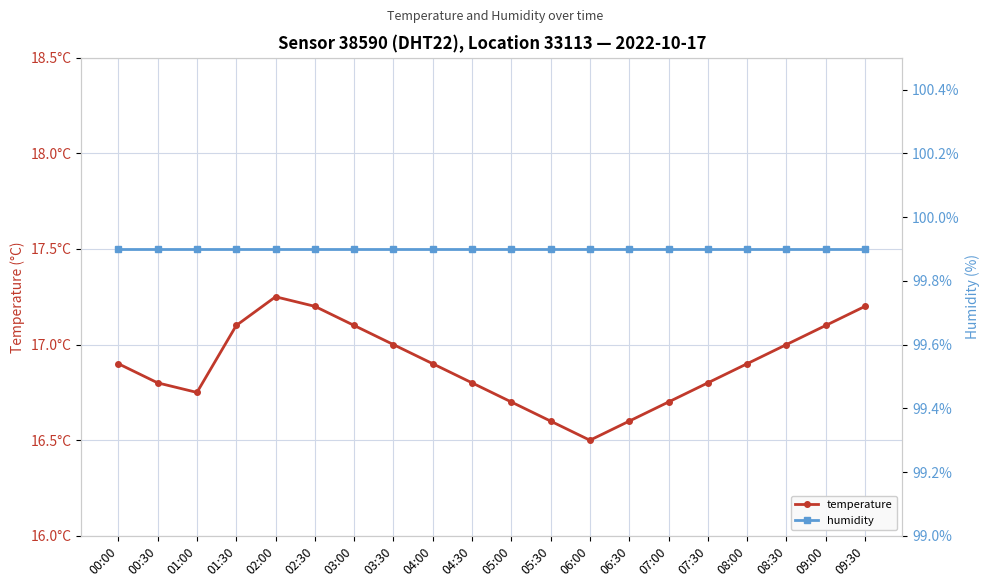

Reading left to right, list all the values displayed in this chart.

temperature: 00:00=16.9	00:30=16.8	01:00=16.8	01:30=17.1	02:00=17.2	02:30=17.2	03:00=17.1	03:30=17.0	04:00=16.9	04:30=16.8	05:00=16.7	05:30=16.6	06:00=16.5	06:30=16.6	07:00=16.7	07:30=16.8	08:00=16.9	08:30=17.0	09:00=17.1	09:30=17.2
humidity: 00:00=99.9	00:30=99.9	01:00=99.9	01:30=99.9	02:00=99.9	02:30=99.9	03:00=99.9	03:30=99.9	04:00=99.9	04:30=99.9	05:00=99.9	05:30=99.9	06:00=99.9	06:30=99.9	07:00=99.9	07:30=99.9	08:00=99.9	08:30=99.9	09:00=99.9	09:30=99.9